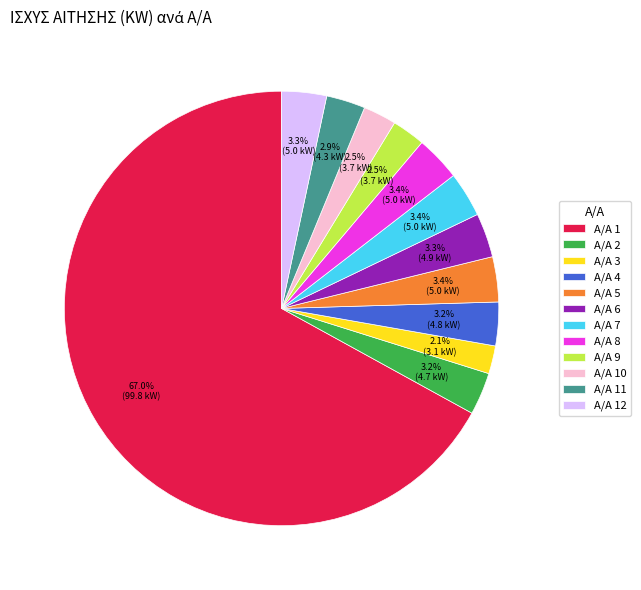

Which category has the biggest portion of the pie?

Α/Α 1